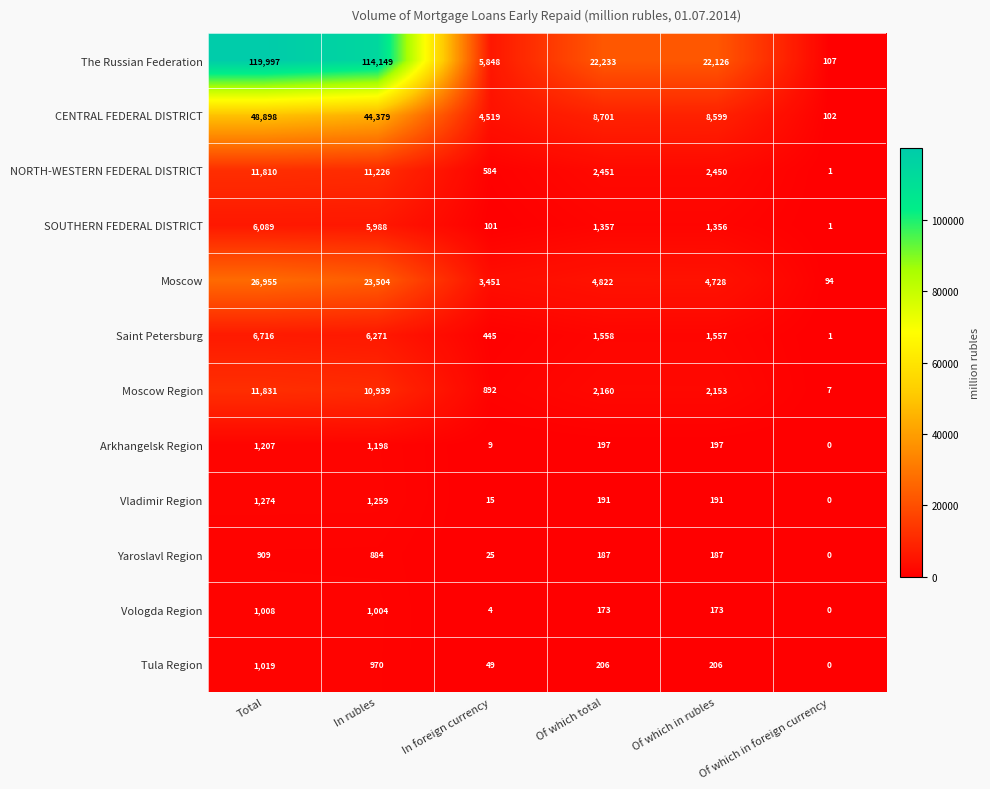

How many distinct data groups are displayed?

12